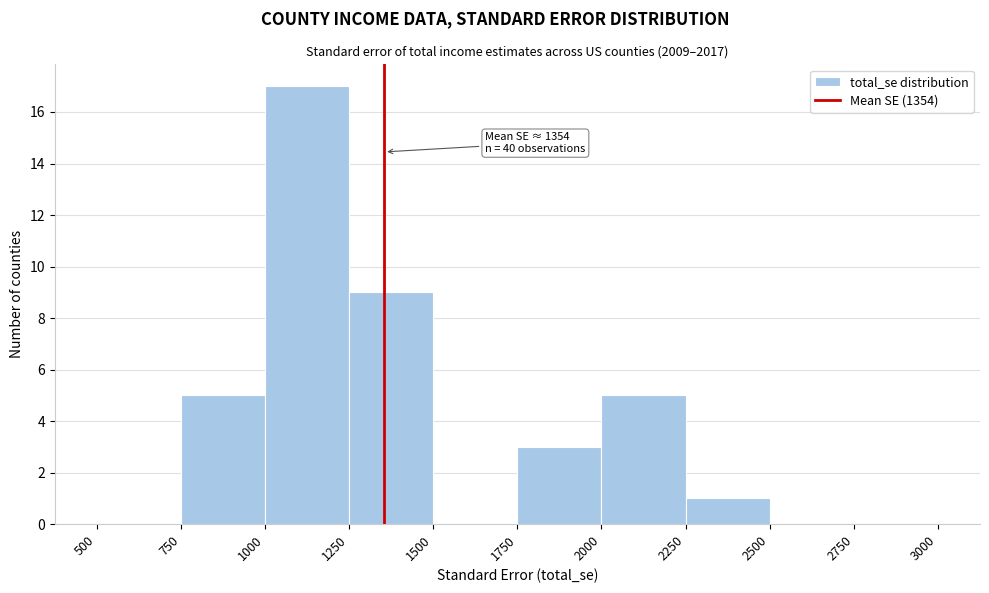

Which range on the x-axis has the tallest bar?

1000 to 1250